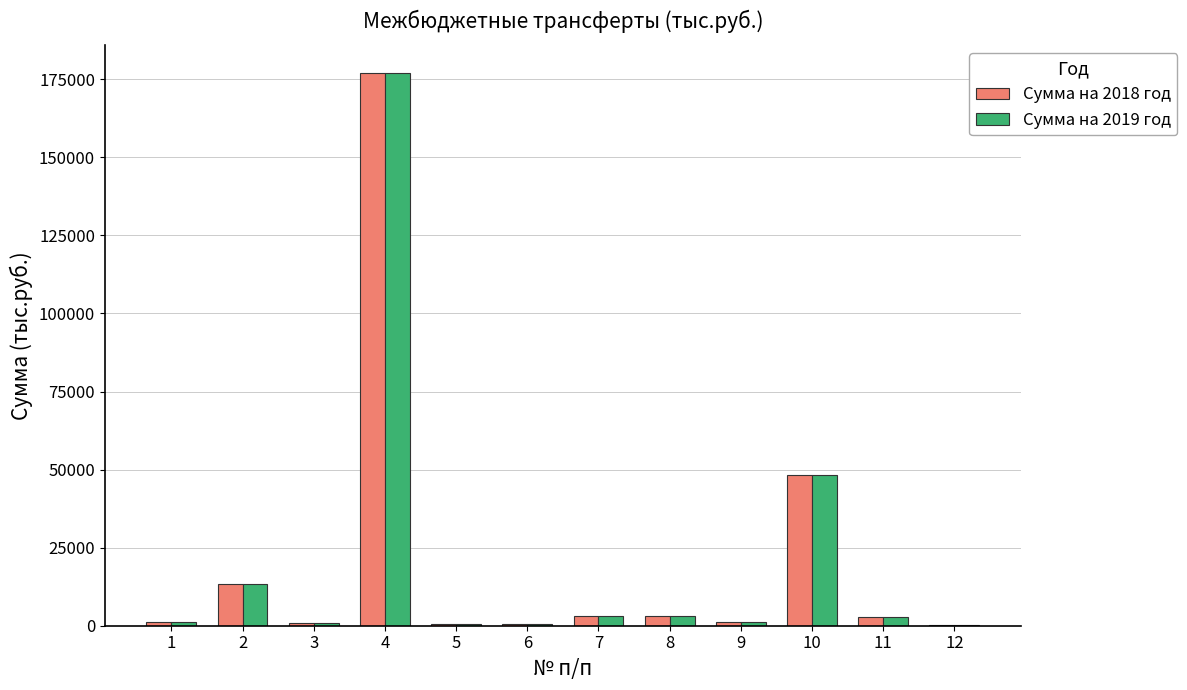

What is the greatest value displayed?

177119.0